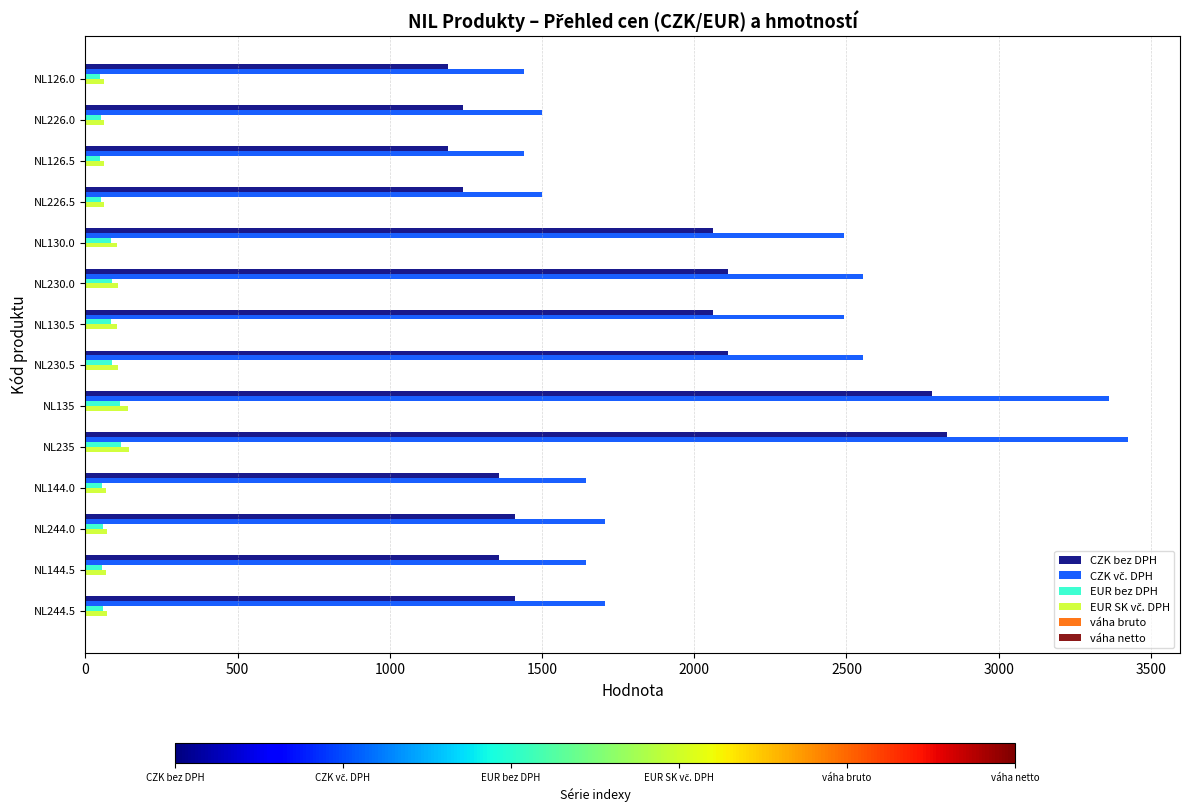

Count the number of categories in the chart.

14